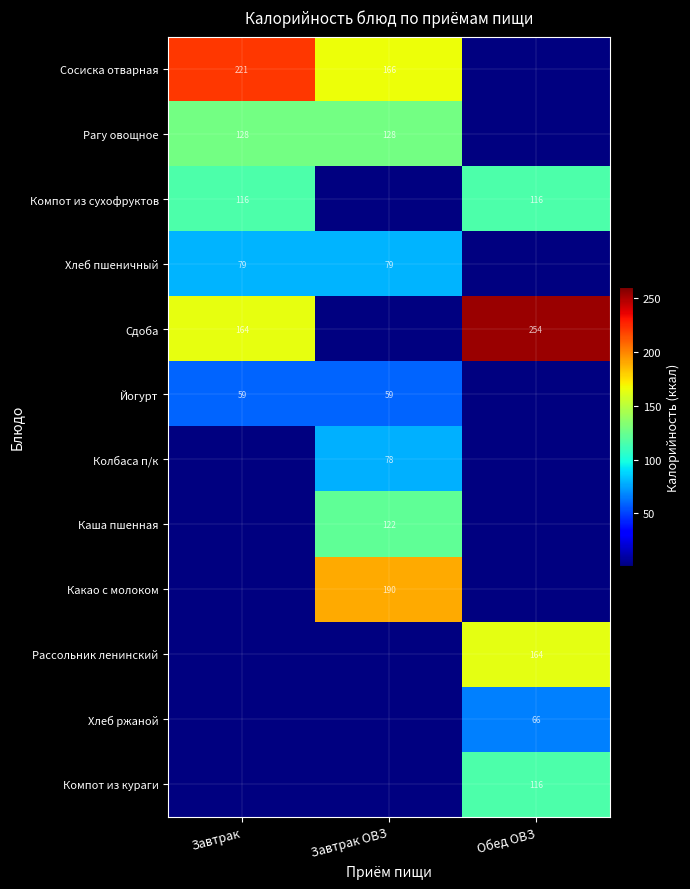

True or false: Хлеб пшеничный has a value of 79 at Завтрак.

True